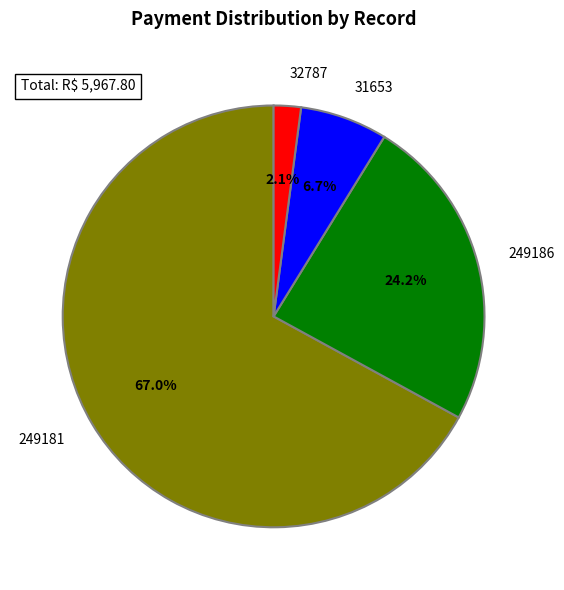

Is it true that 249186 is 24% of the pie?

True